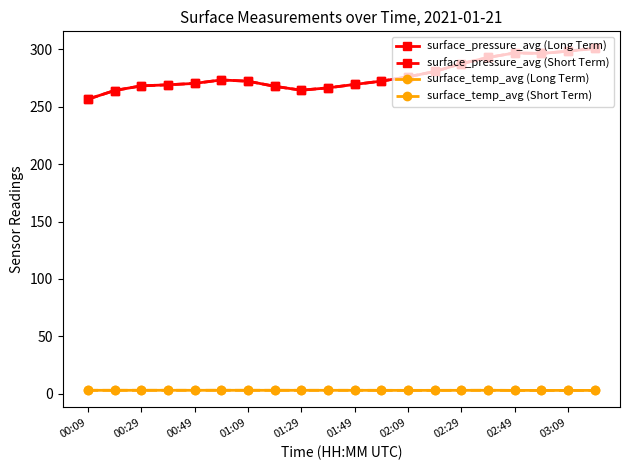

What is the sum of all surface_pressure_avg (Long Term) values?

5541.4